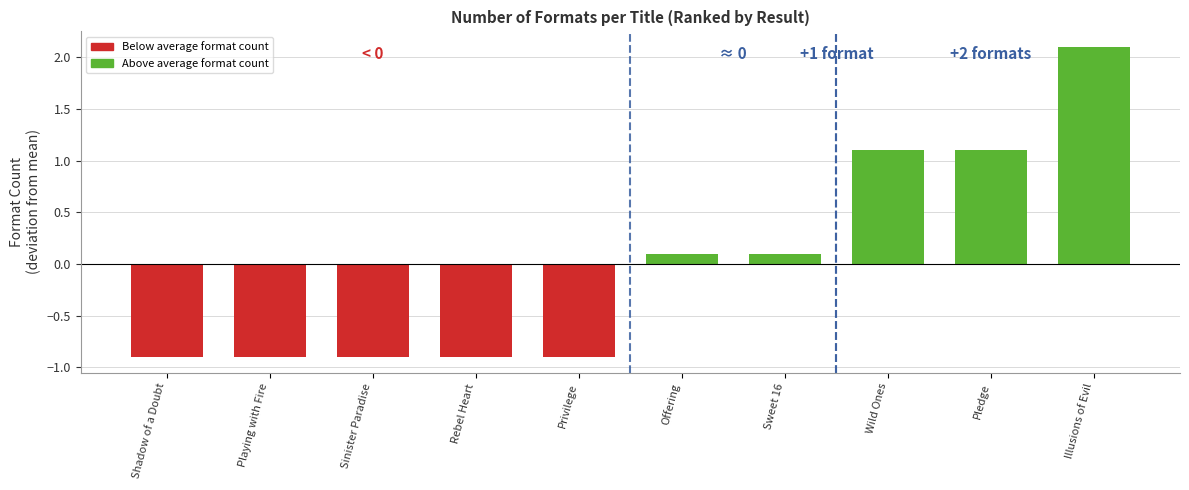

What is the change in value from Privilege to Pledge?

+2.0